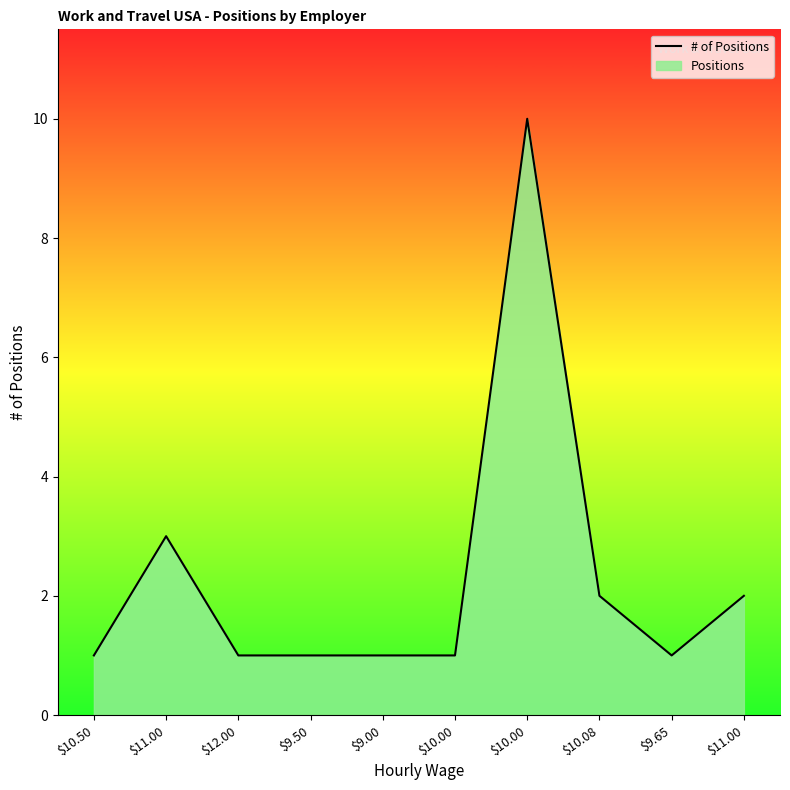

True or false: there are more than 0 points higher than both neighbors.

True